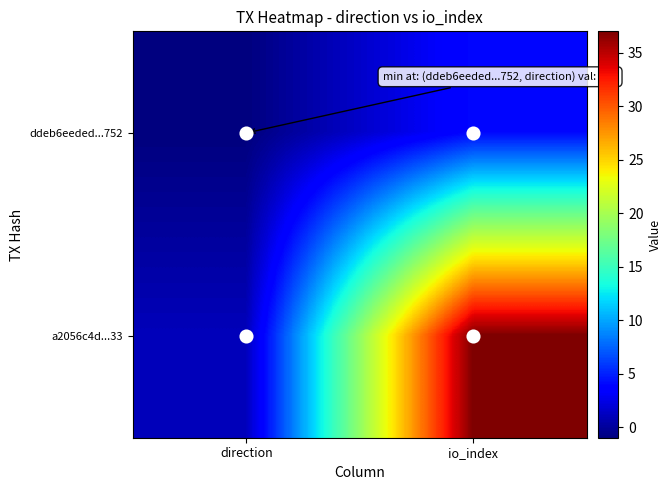

At which category is the sum across all series the highest?

io_index